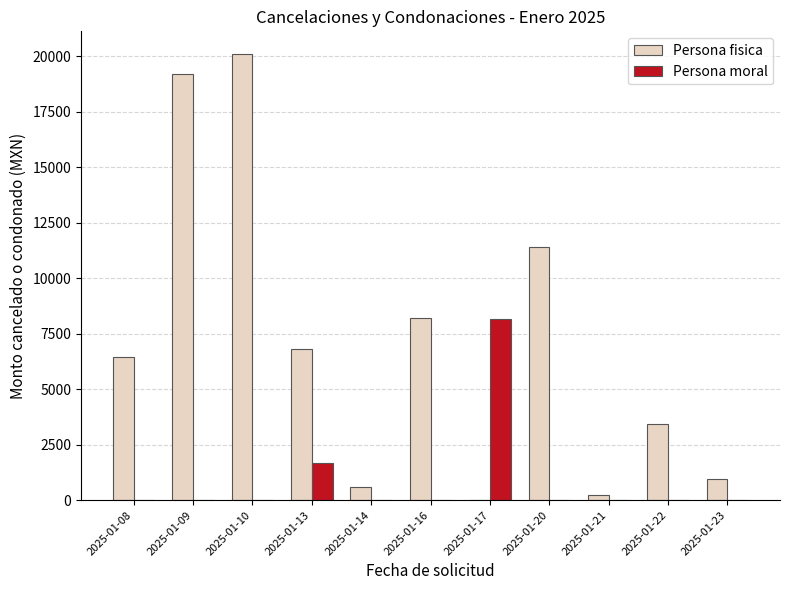

True or false: Persona fisica has a value of 4224.7 at 2025-01-13.

False